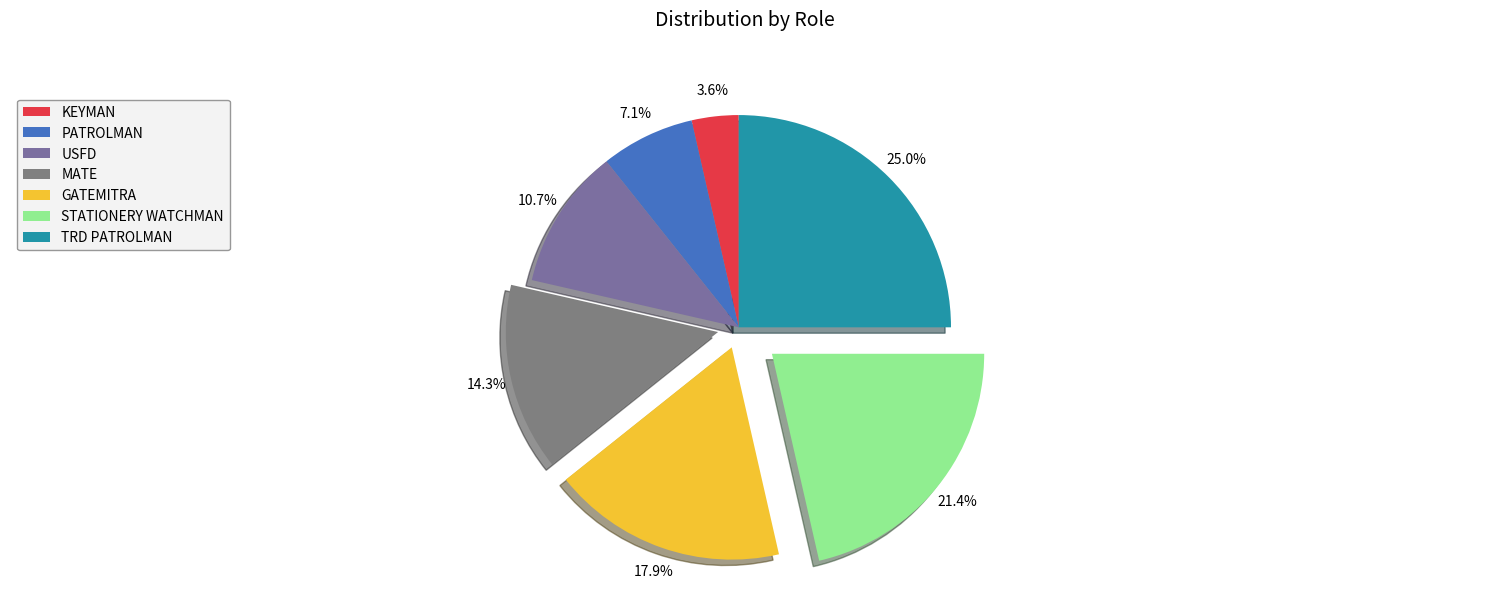

Is it true that MATE is 14% of the pie?

True